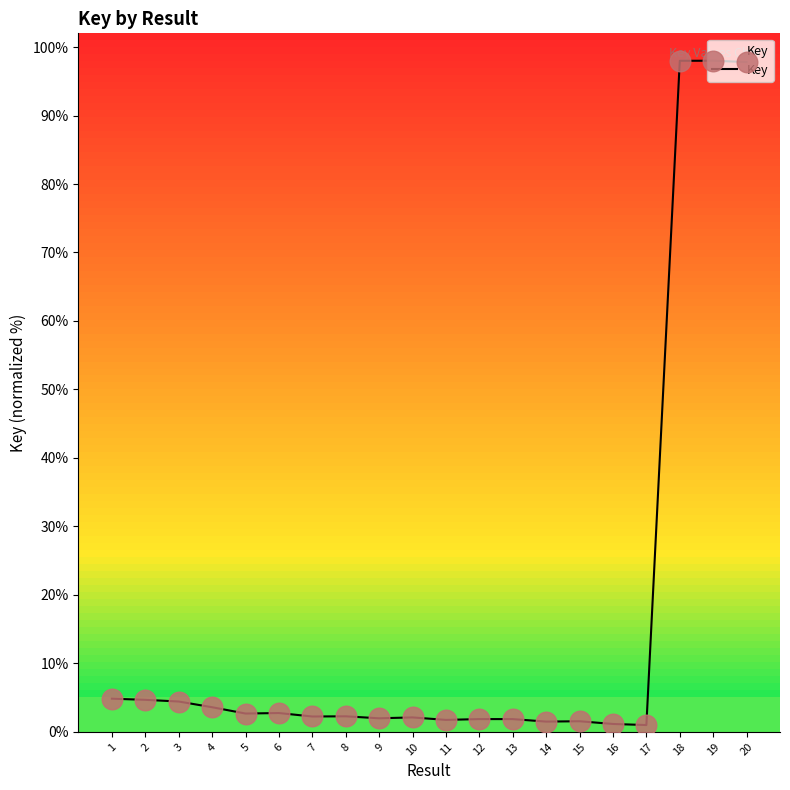

Between 2 and 7, which is larger?

2